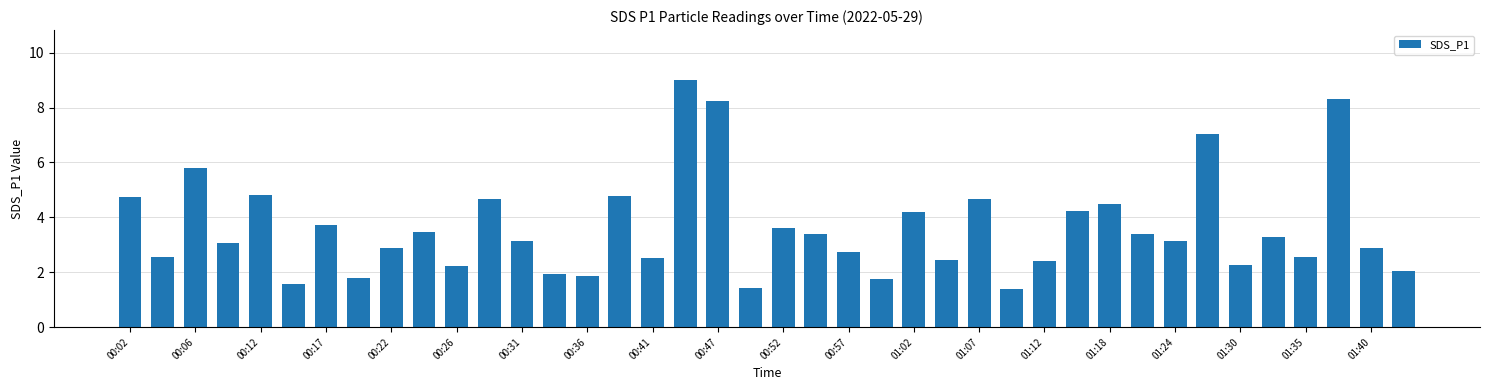

What is the smallest value displayed?

1.4